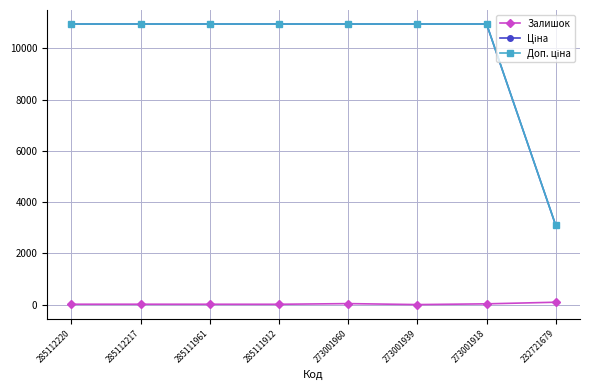

What is the greatest value displayed?

10952.0